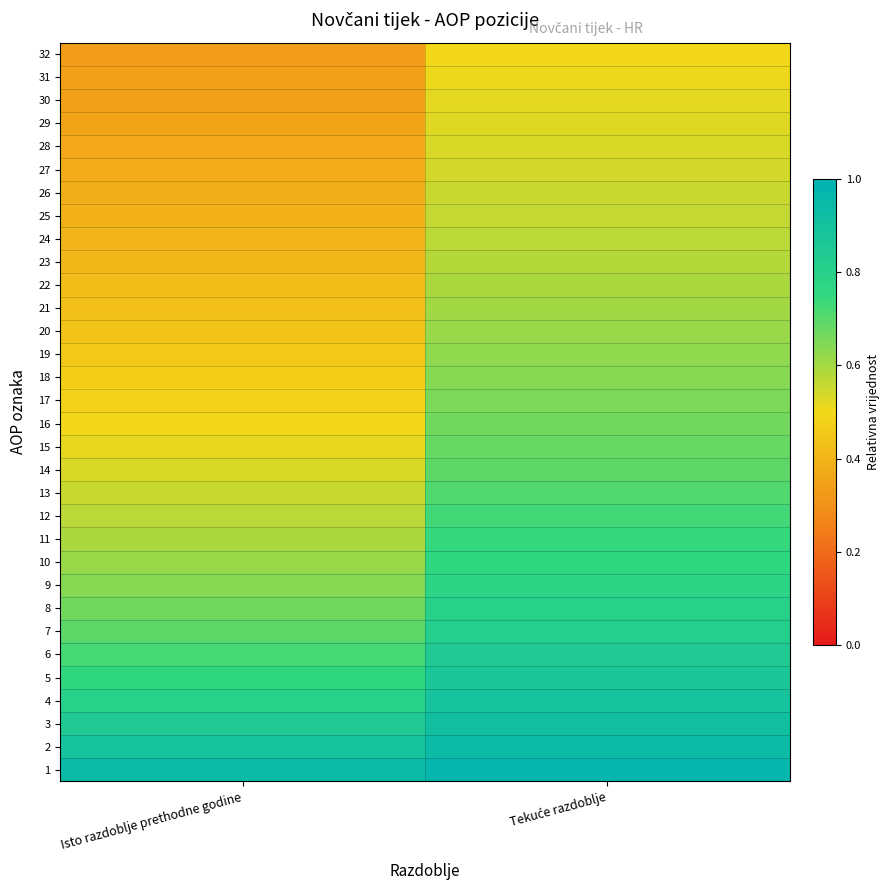

At which category is the sum across all series the highest?

Tekuće razdoblje